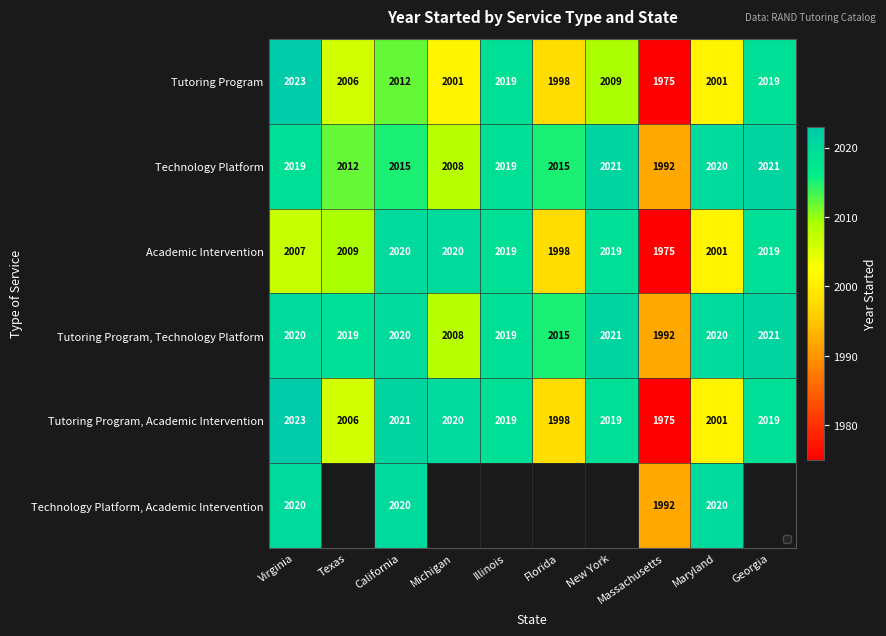

Where does the Academic Intervention series first go above 2019?

California